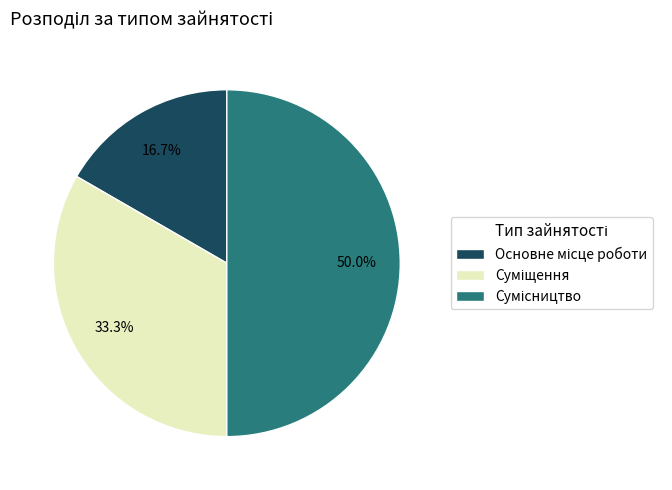

Does Сумісництво account for over 50% of the chart?

No